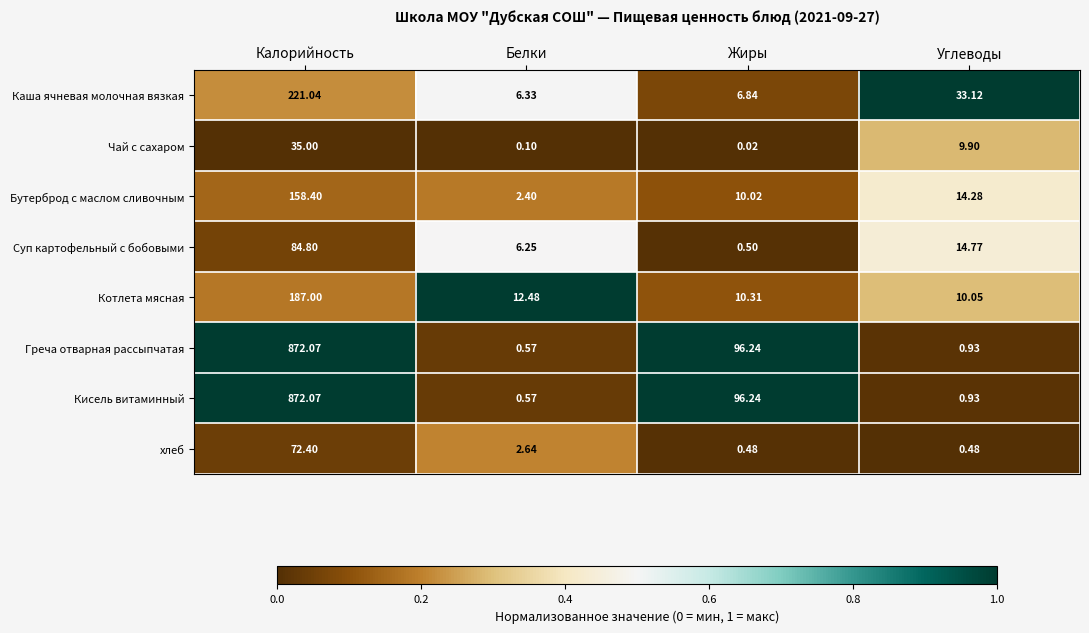

How many data points does each series have?

4